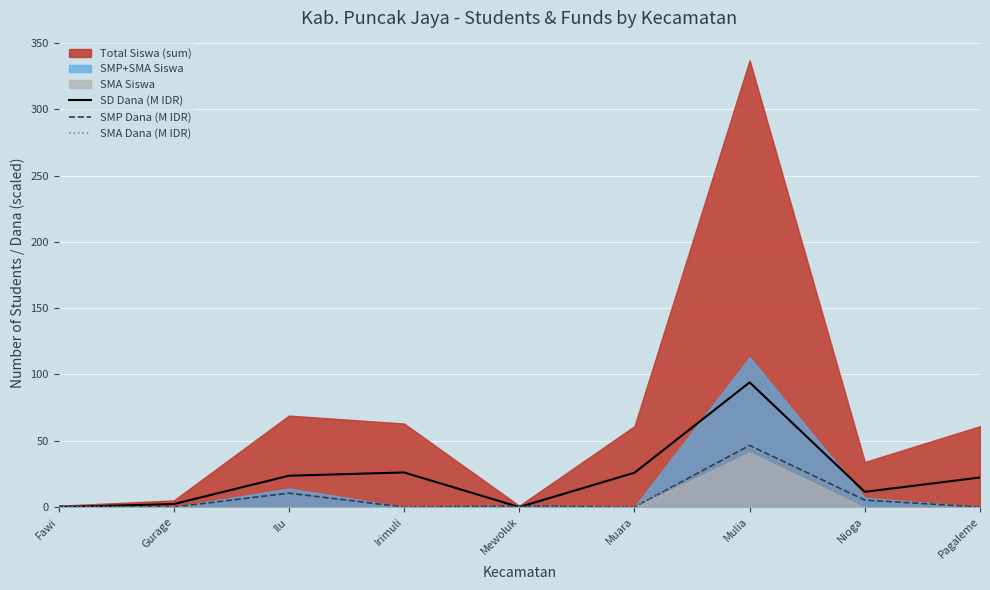

What position from the left is Nioga?

8